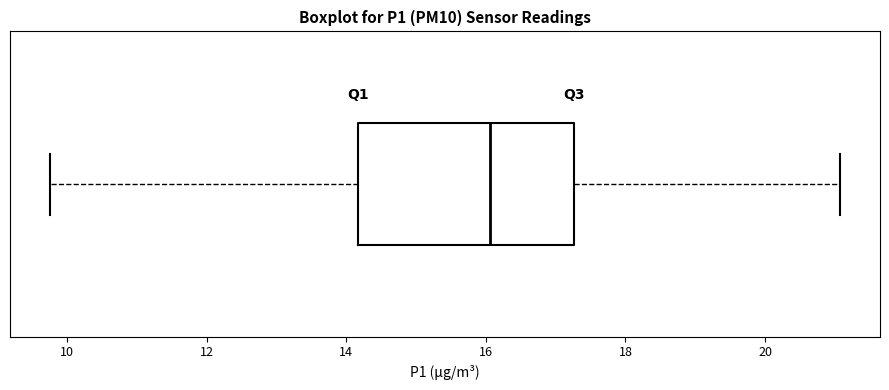

Where does the left whisker of the box end on the x-axis? The values are not printed on the chart, so give them approximately, as read against the axis.

9.8